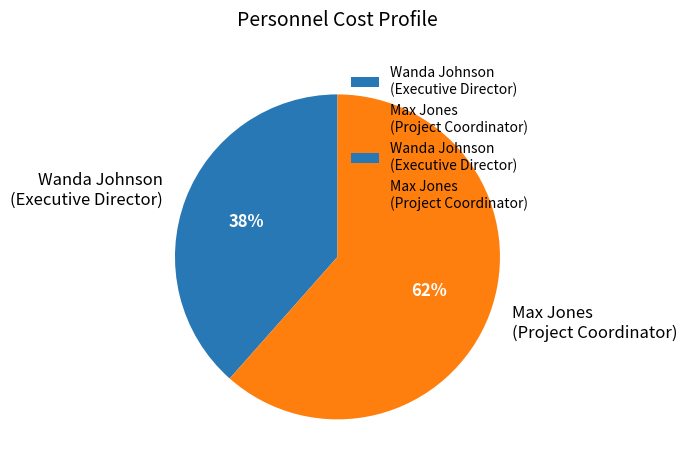

Between Wanda Johnson (Executive Director) and Max Jones (Project Coordinator), which is larger?

Max Jones (Project Coordinator)